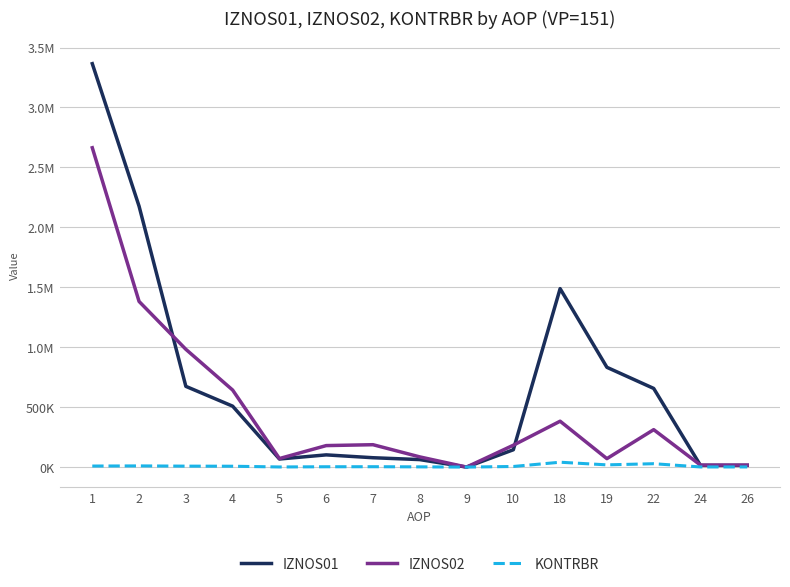

What is the difference between the second highest and minimum values in the IZNOS01 series?

2176076.6